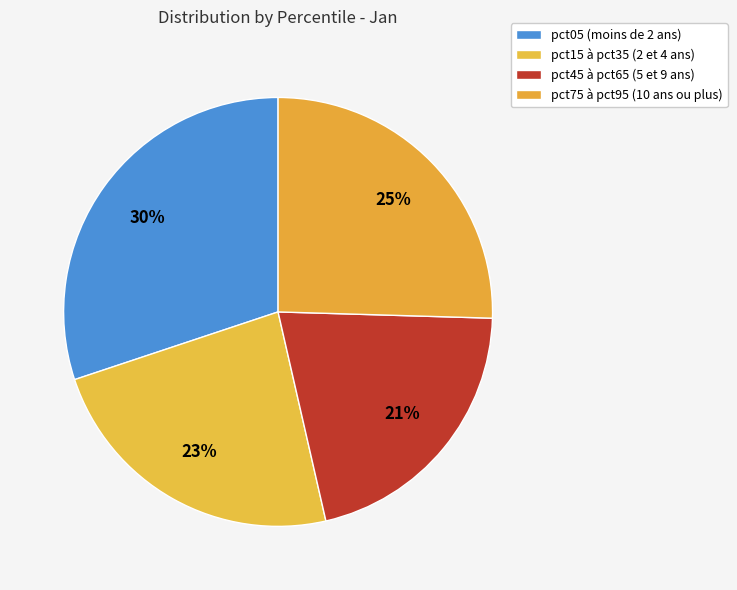

What is the largest slice in the pie chart?

pct05